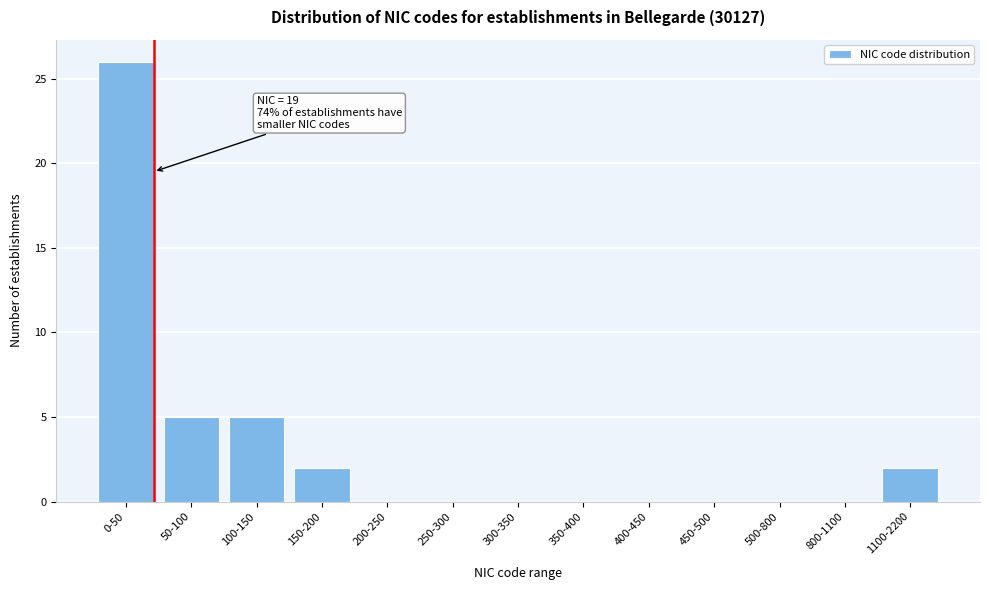

Reading left to right, extract all data points from this chart.

0-50=26	50-100=5	100-150=5	150-200=2	200-250=0	250-300=0	300-350=0	350-400=0	400-450=0	450-500=0	500-800=0	800-1100=0	1100-2200=2